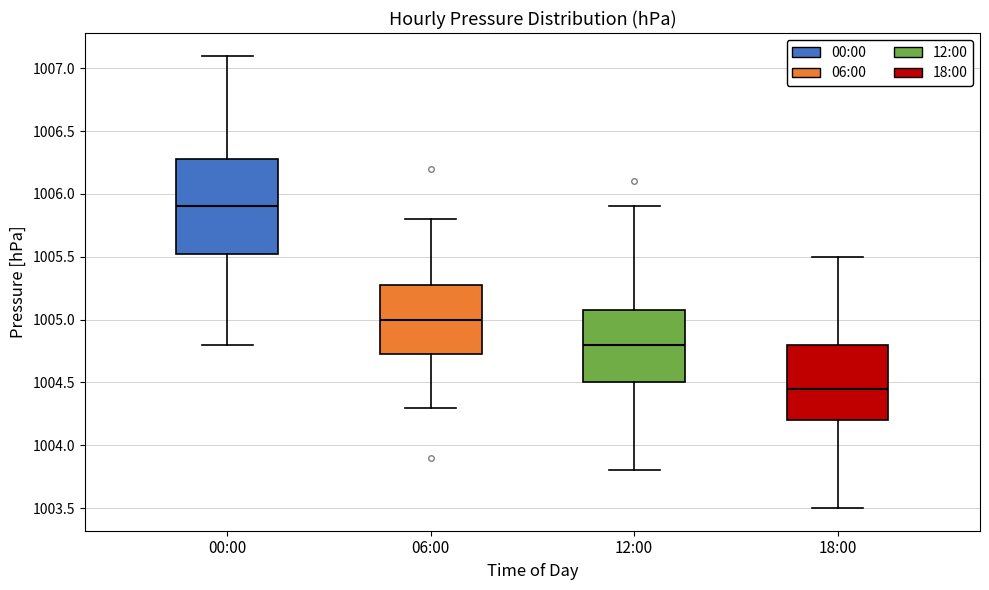

Which box has the highest median line?

00:00